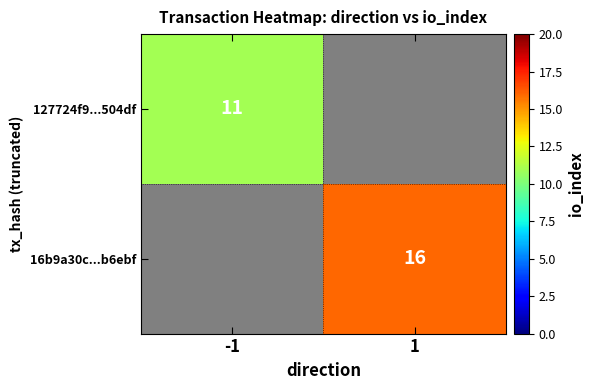

The value of 16b9a30c...b6ebf at 1 is 16. True or false?

True